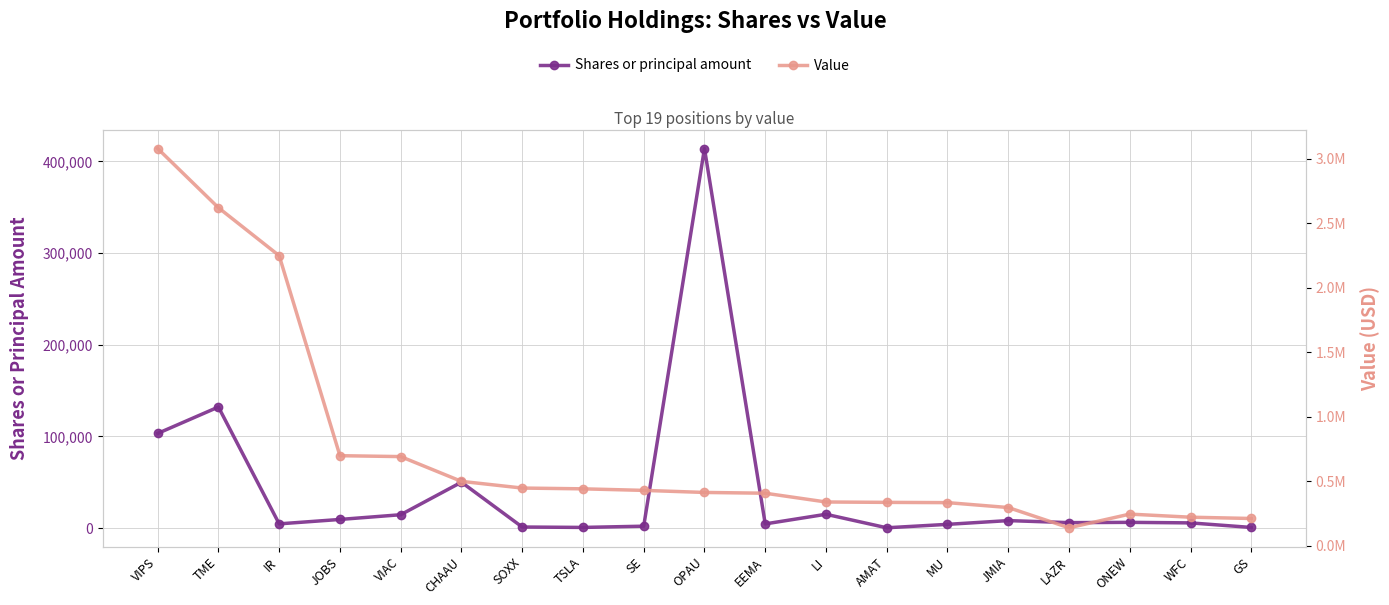

Between VIAC and EEMA, which series saw the biggest shift?

Value